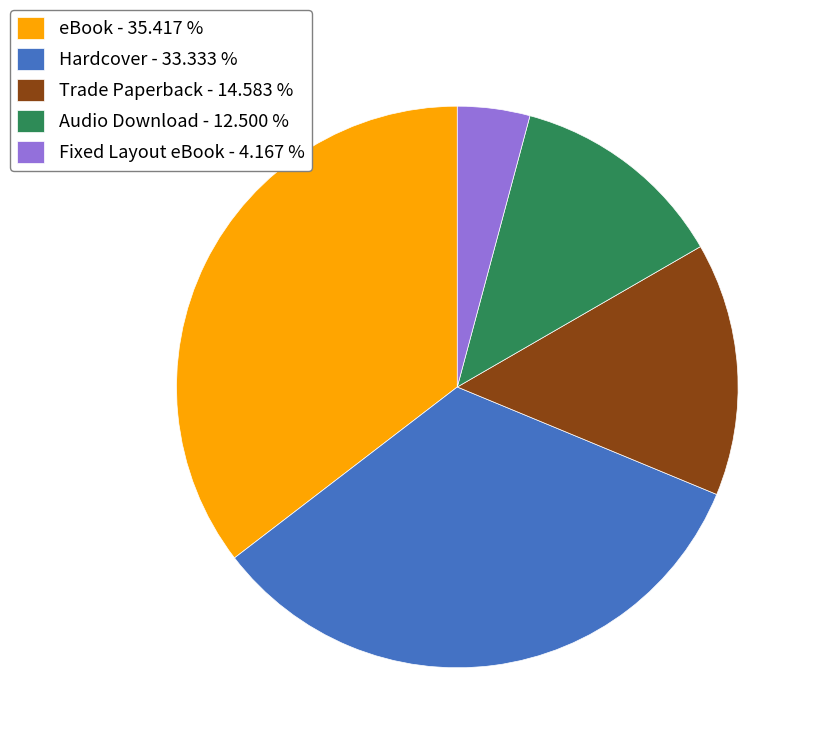

Combined, do Hardcover - 33.333 % and Fixed Layout eBook - 4.167 % account for over 50%?

No